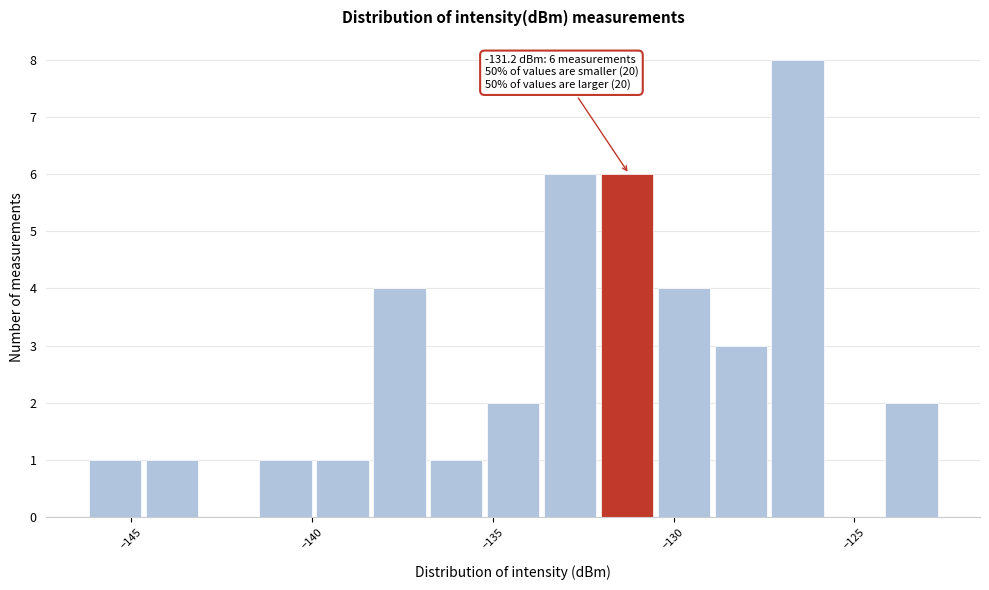

Around what value on the x-axis is the tallest bar? Give the approximate position of its centre, as read against the axis.

-126.5